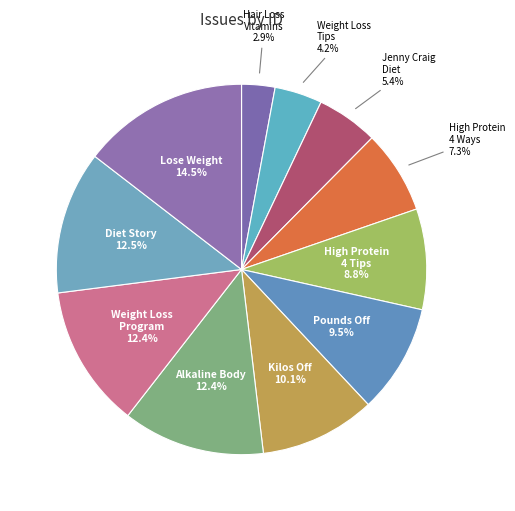

Between Alkaline Body 12.4% and Pounds Off 9.5%, which is larger?

Alkaline Body 12.4%